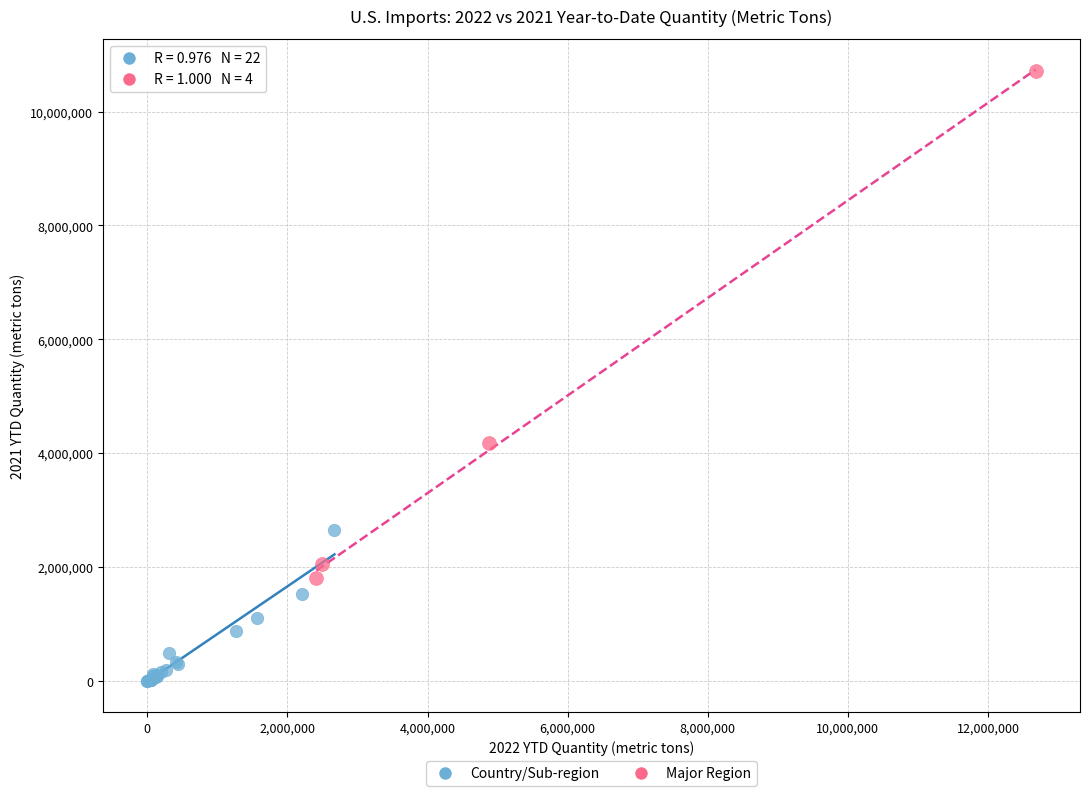

Which series reaches the maximum Y coordinate?

Major Region